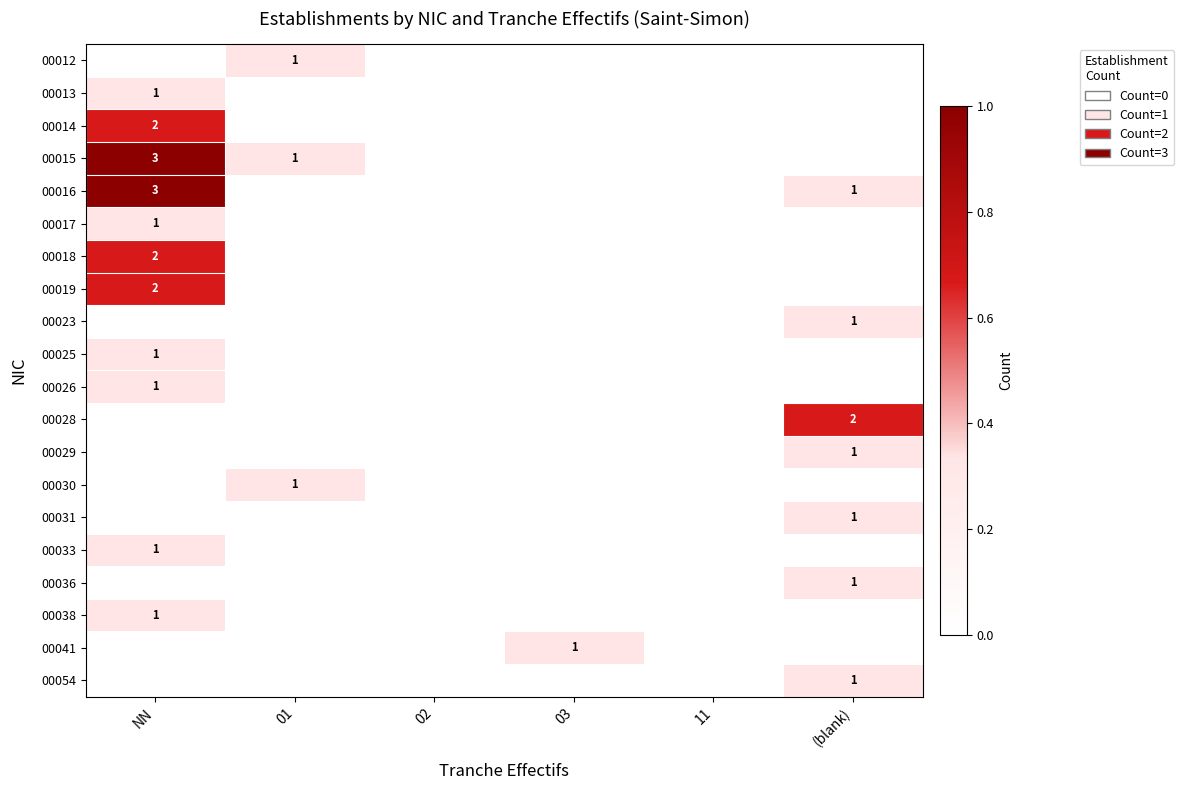

The 00023 series shows 1 at (blank). True or false?

True